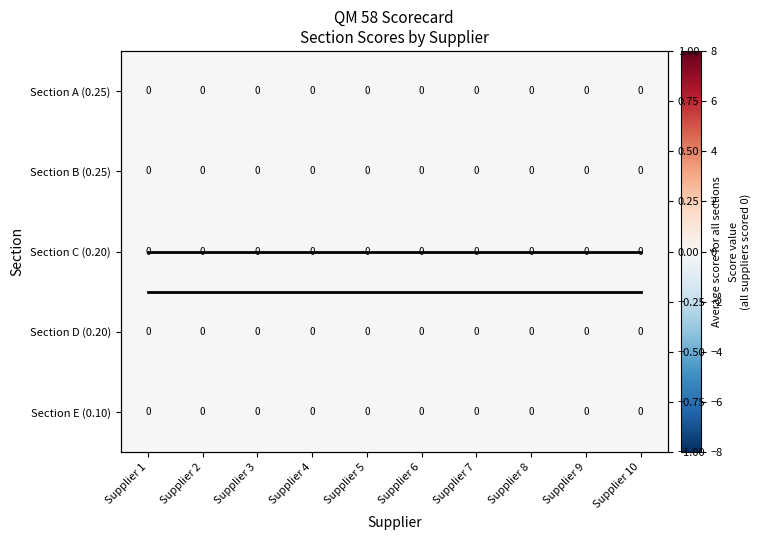

At Supplier 5, list the series in order from smallest to largest.

Section A (0.25), Section B (0.25), Section C (0.20), Section D (0.20), Section E (0.10), Average score, Avg score